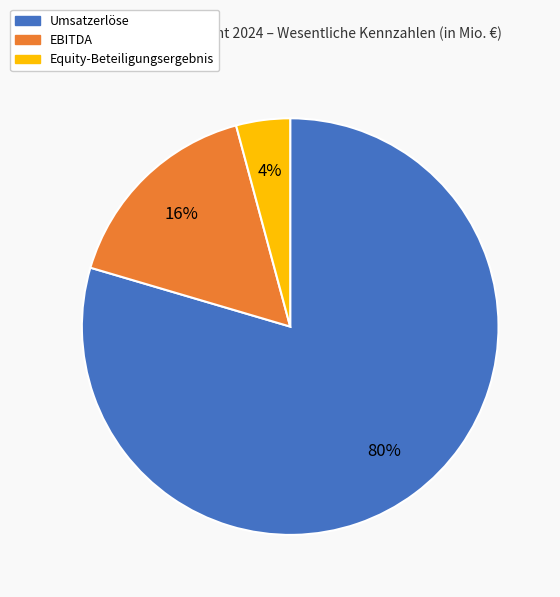

To the nearest percent, what is the difference between the EBITDA and Equity-Beteiligungsergebnis slice percentages?

12%